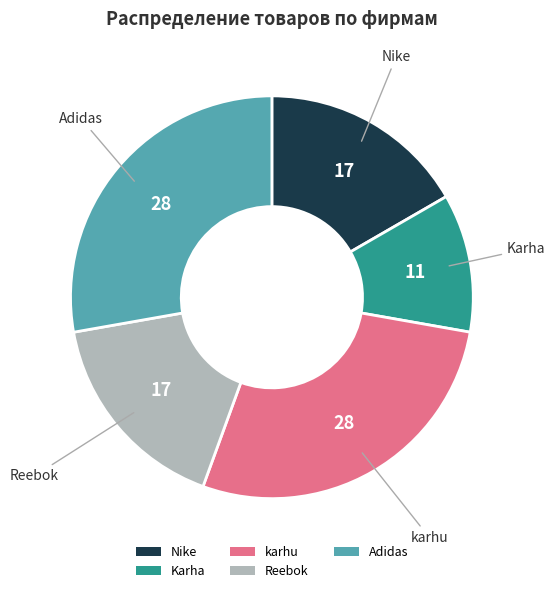

How many slices are in this pie chart?

5